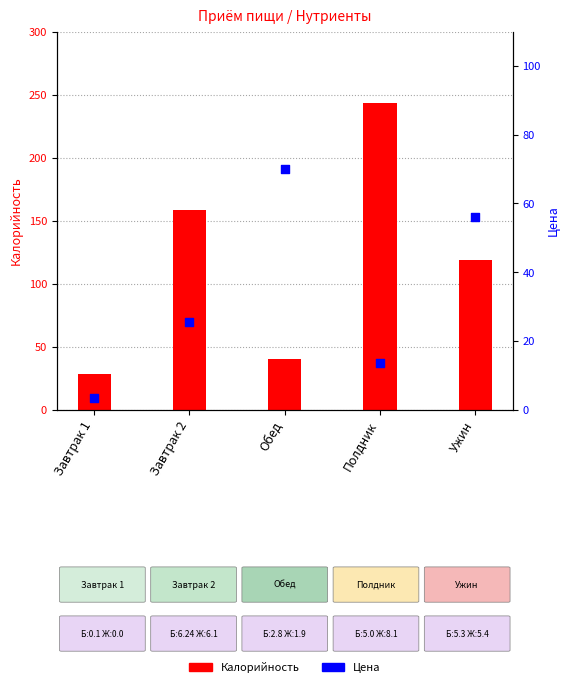

At how many categories does at least one series exceed 191?

1